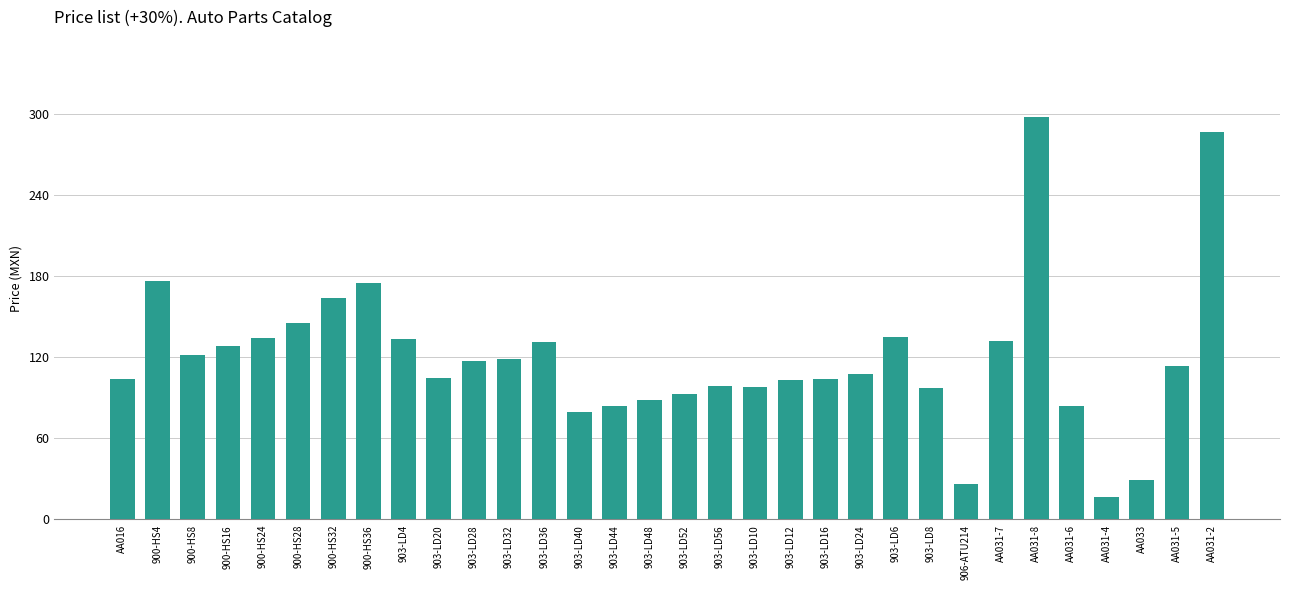

What is the change in value from 903-LD20 to AA031-2?

+181.9